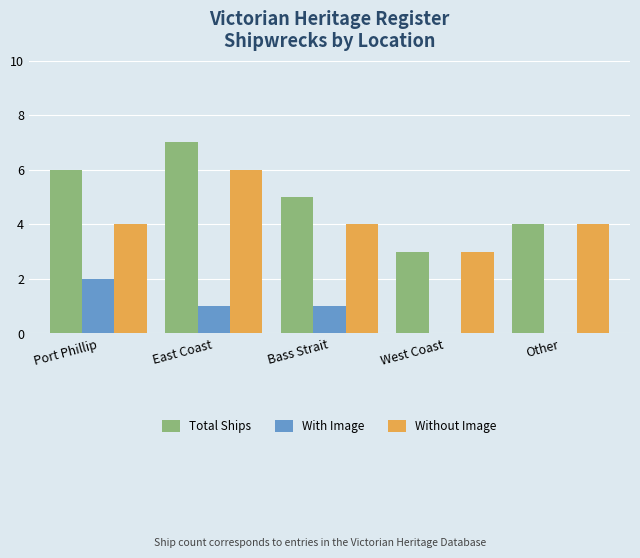

At which label is Total Ships closest to 5?

Bass Strait